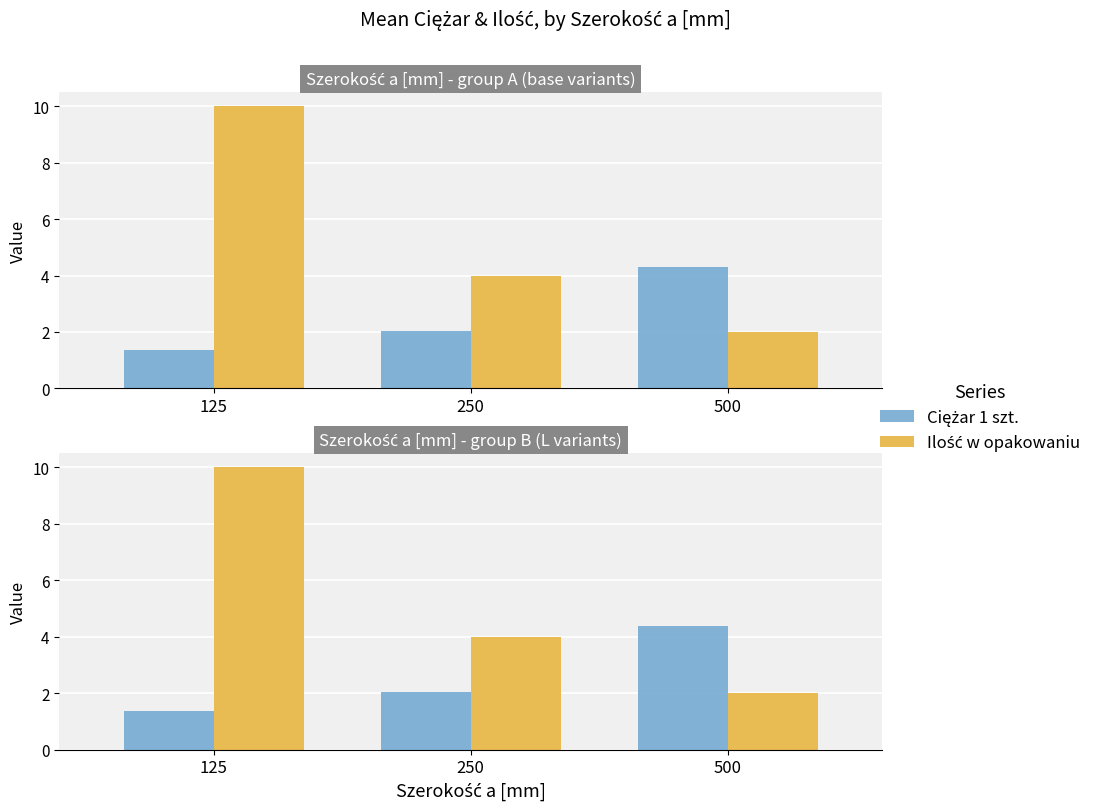

At which label is Ilość w opakowaniu closest to 6?

250